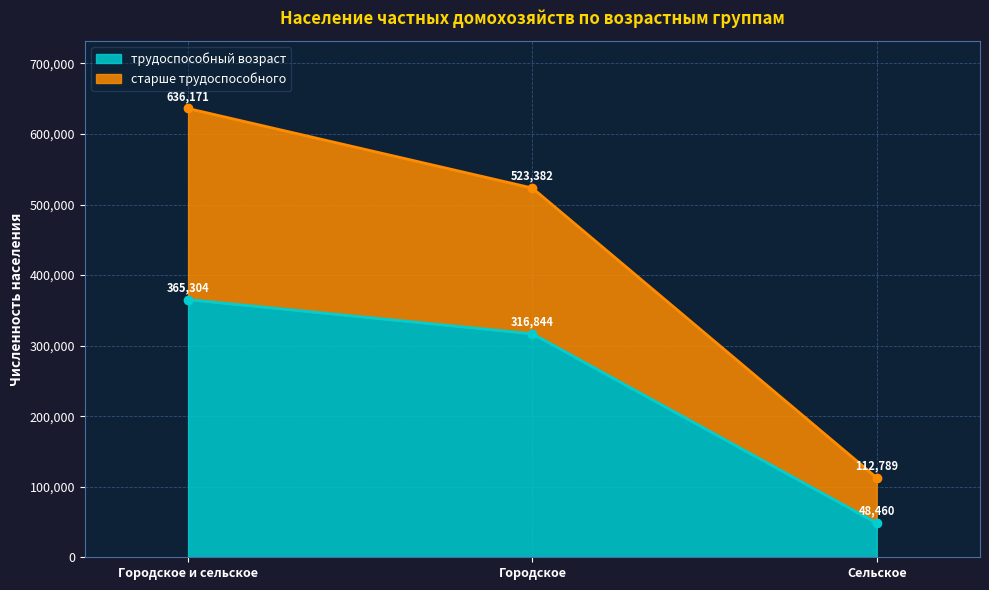

Between Городское и сельское and Сельское, which series saw the biggest shift?

старше трудоспособного